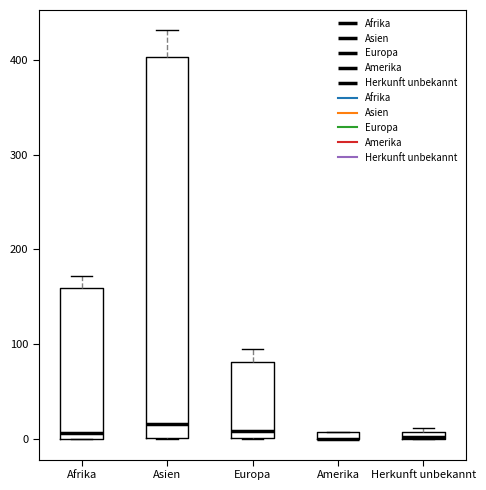

Comparing the boxes themselves (not the whiskers), which one is the tallest?

Asien